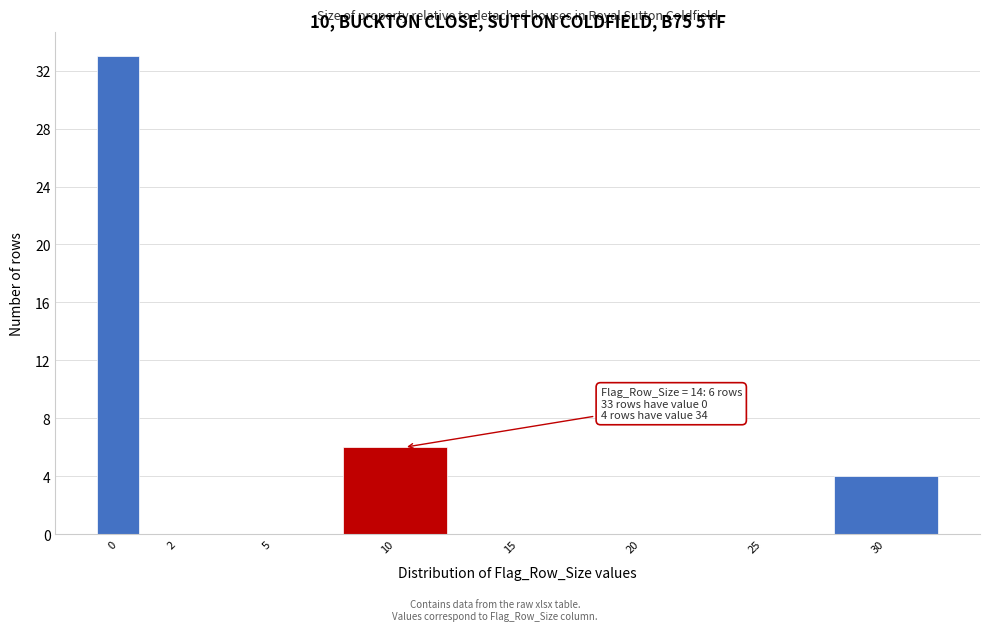

Reading left to right, extract all data points from this chart.

0=33	2=0	5=0	10=6	15=0	20=0	25=0	30=4